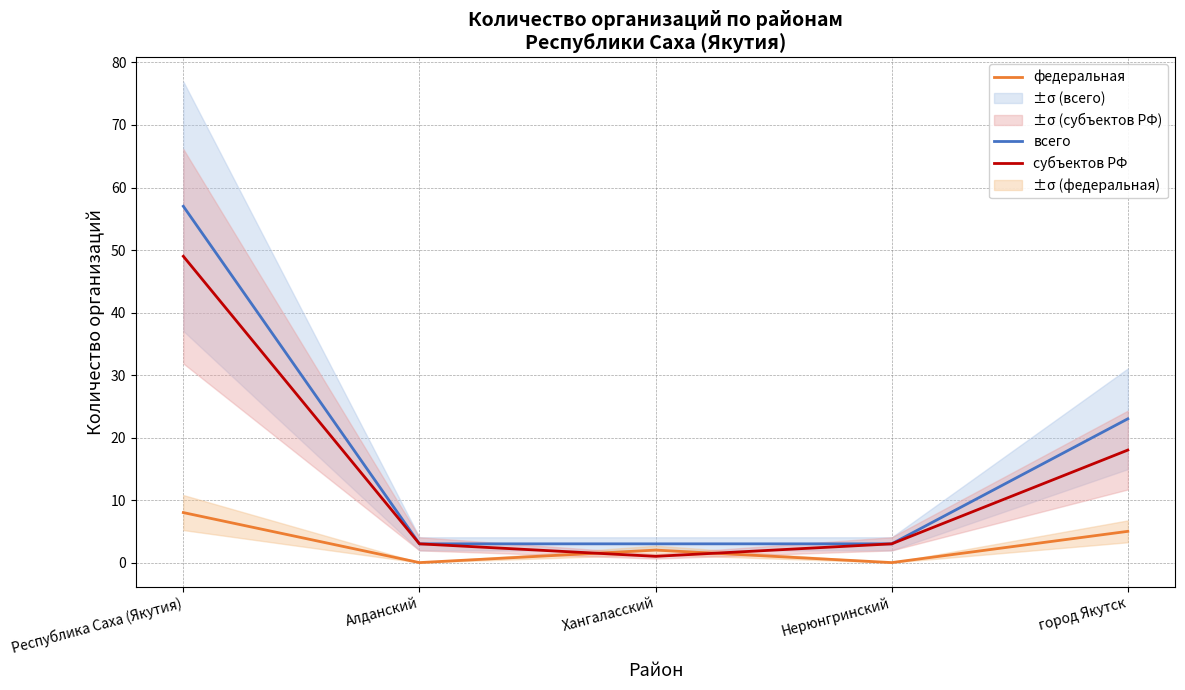

True or false: всего has more than 0 points higher than both neighbors.

False